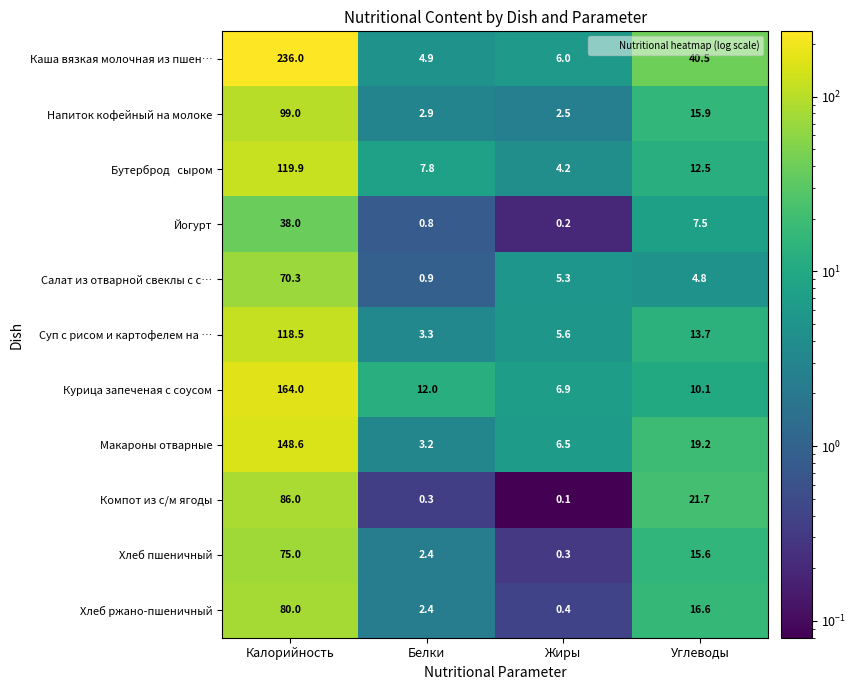

At how many categories does at least one series exceed 25?

2